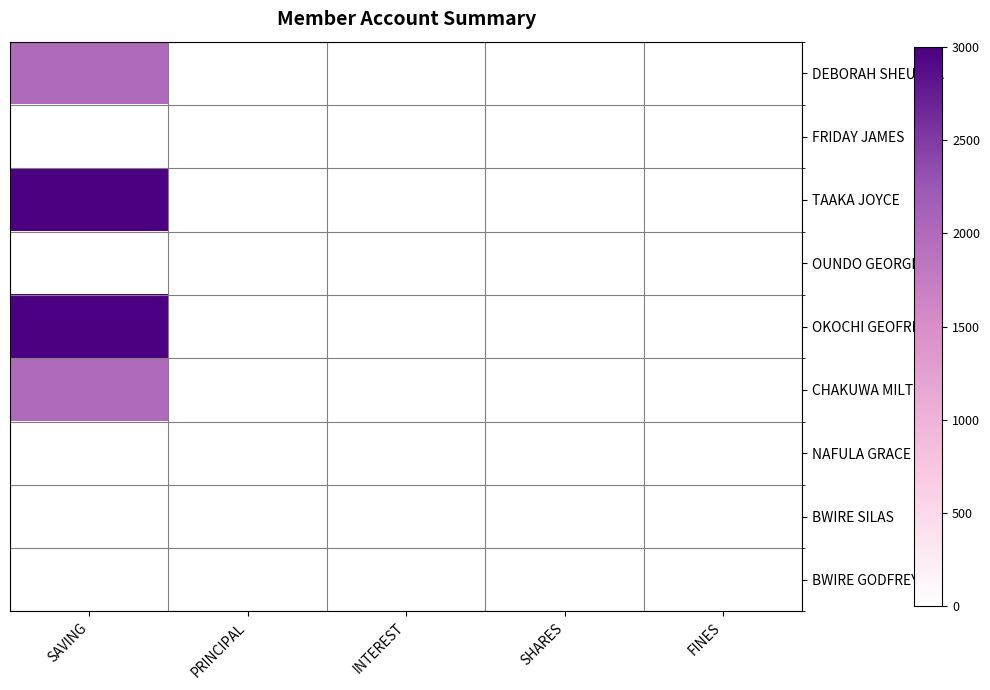

Reading left to right, what are all the values shown in this chart?

DEBORAH SHEUNDA: SAVING=2000	PRINCIPAL=0	INTEREST=0	SHARES=0	FINES=0
FRIDAY JAMES: SAVING=0	PRINCIPAL=0	INTEREST=0	SHARES=0	FINES=0
TAAKA JOYCE: SAVING=3000	PRINCIPAL=0	INTEREST=0	SHARES=1	FINES=0
OUNDO GEORGE: SAVING=0	PRINCIPAL=0	INTEREST=0	SHARES=0	FINES=0
OKOCHI GEOFREY: SAVING=3000	PRINCIPAL=0	INTEREST=0	SHARES=0	FINES=0
CHAKUWA MILTON: SAVING=2000	PRINCIPAL=0	INTEREST=0	SHARES=0	FINES=0
NAFULA GRACE: SAVING=0	PRINCIPAL=0	INTEREST=0	SHARES=0	FINES=0
BWIRE SILAS: SAVING=0	PRINCIPAL=0	INTEREST=0	SHARES=0	FINES=0
BWIRE GODFREY: SAVING=0	PRINCIPAL=0	INTEREST=0	SHARES=0	FINES=0